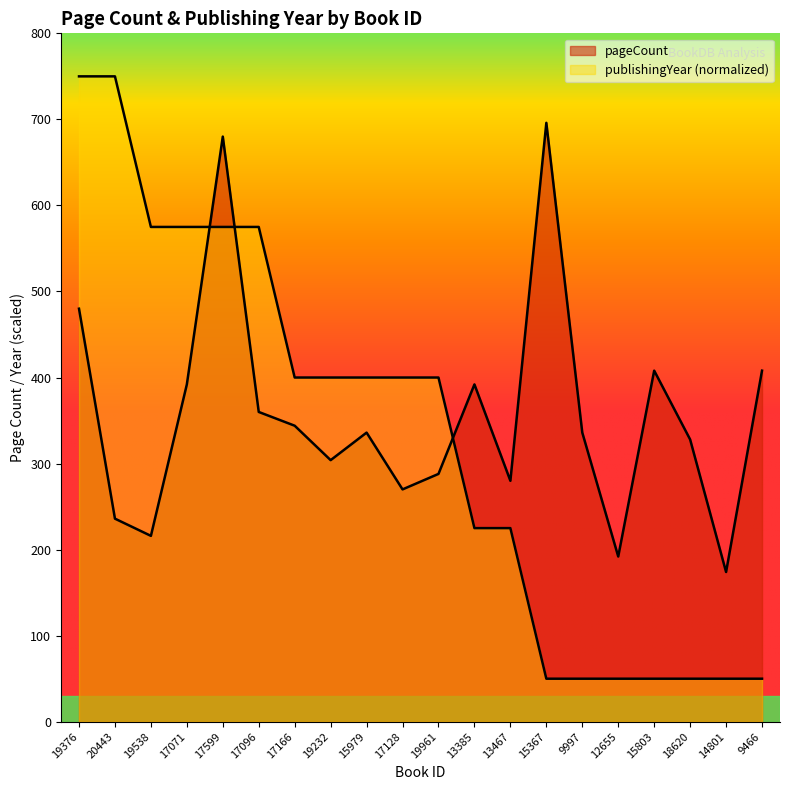

Between 9997 and 17599, which is larger?

17599